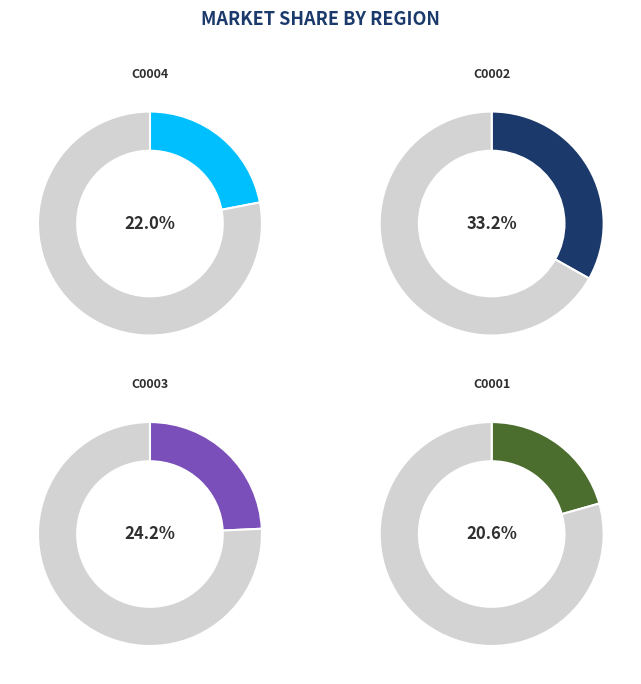

Does any single category account for the majority?

No